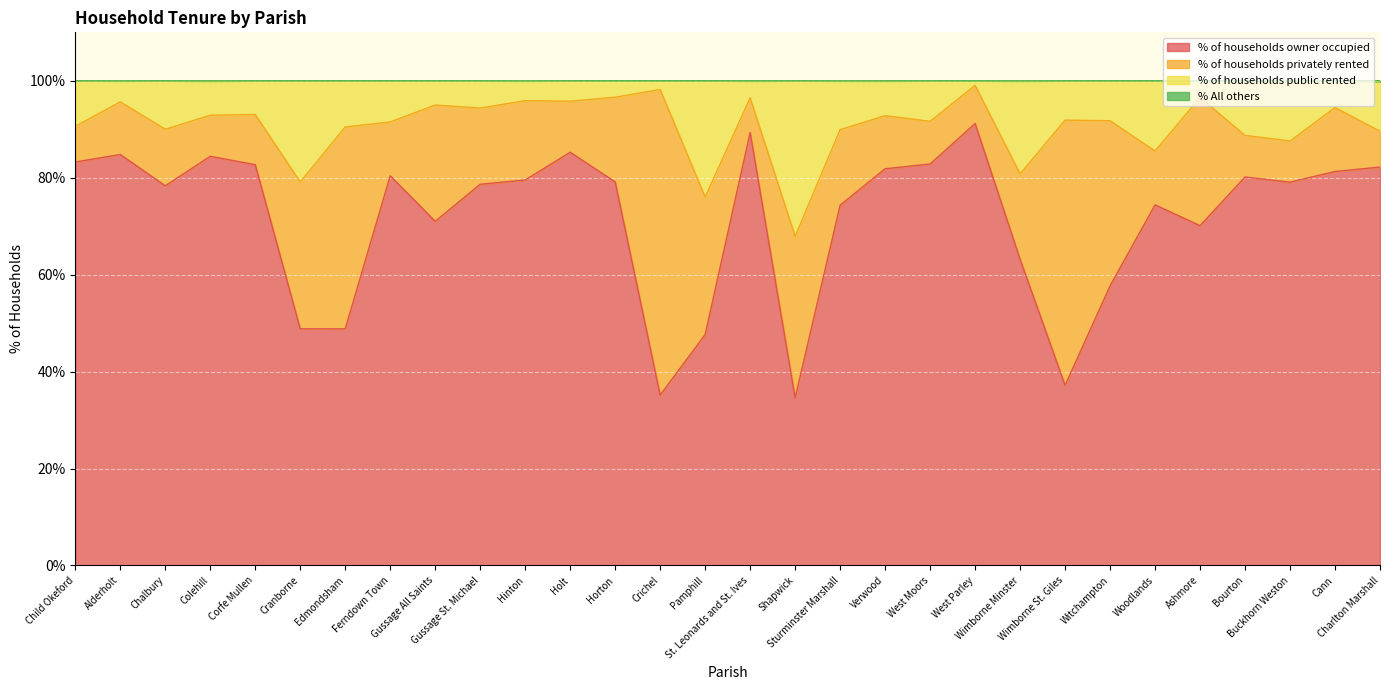

What is the difference between the highest and lowest values at Gussage All Saints?

29.0